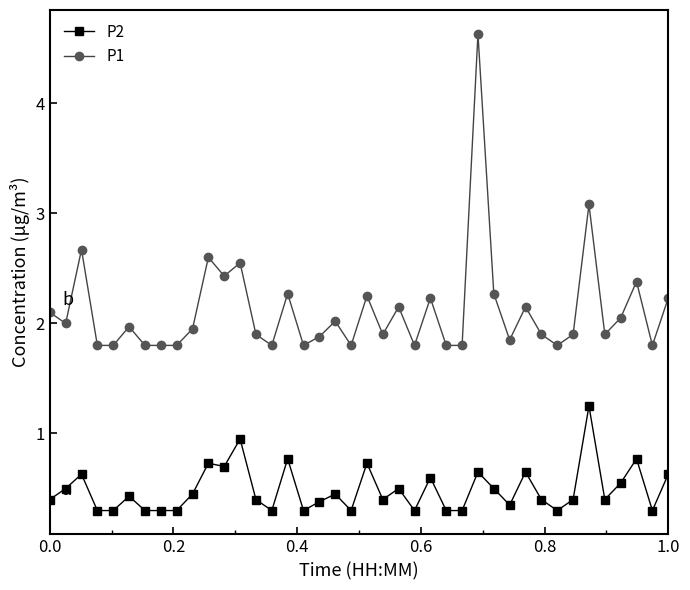

Which series has the largest total across all categories?

P1